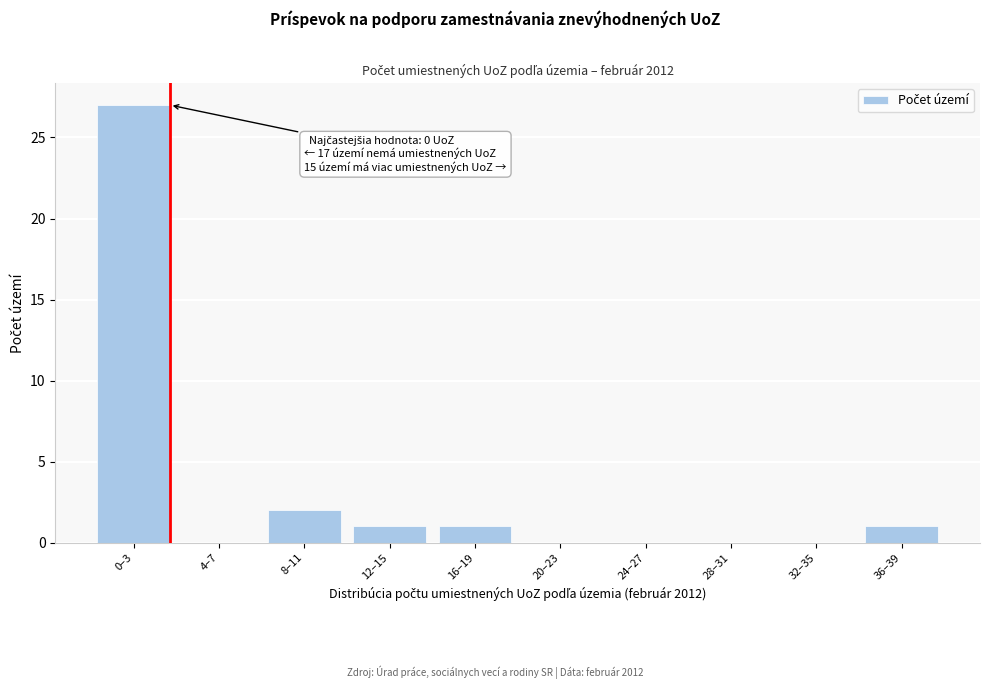

Reading left to right, transcribe all the data shown in this chart.

0–3=27	4–7=0	8–11=2	12–15=1	16–19=1	20–23=0	24–27=0	28–31=0	32–35=0	36–39=1